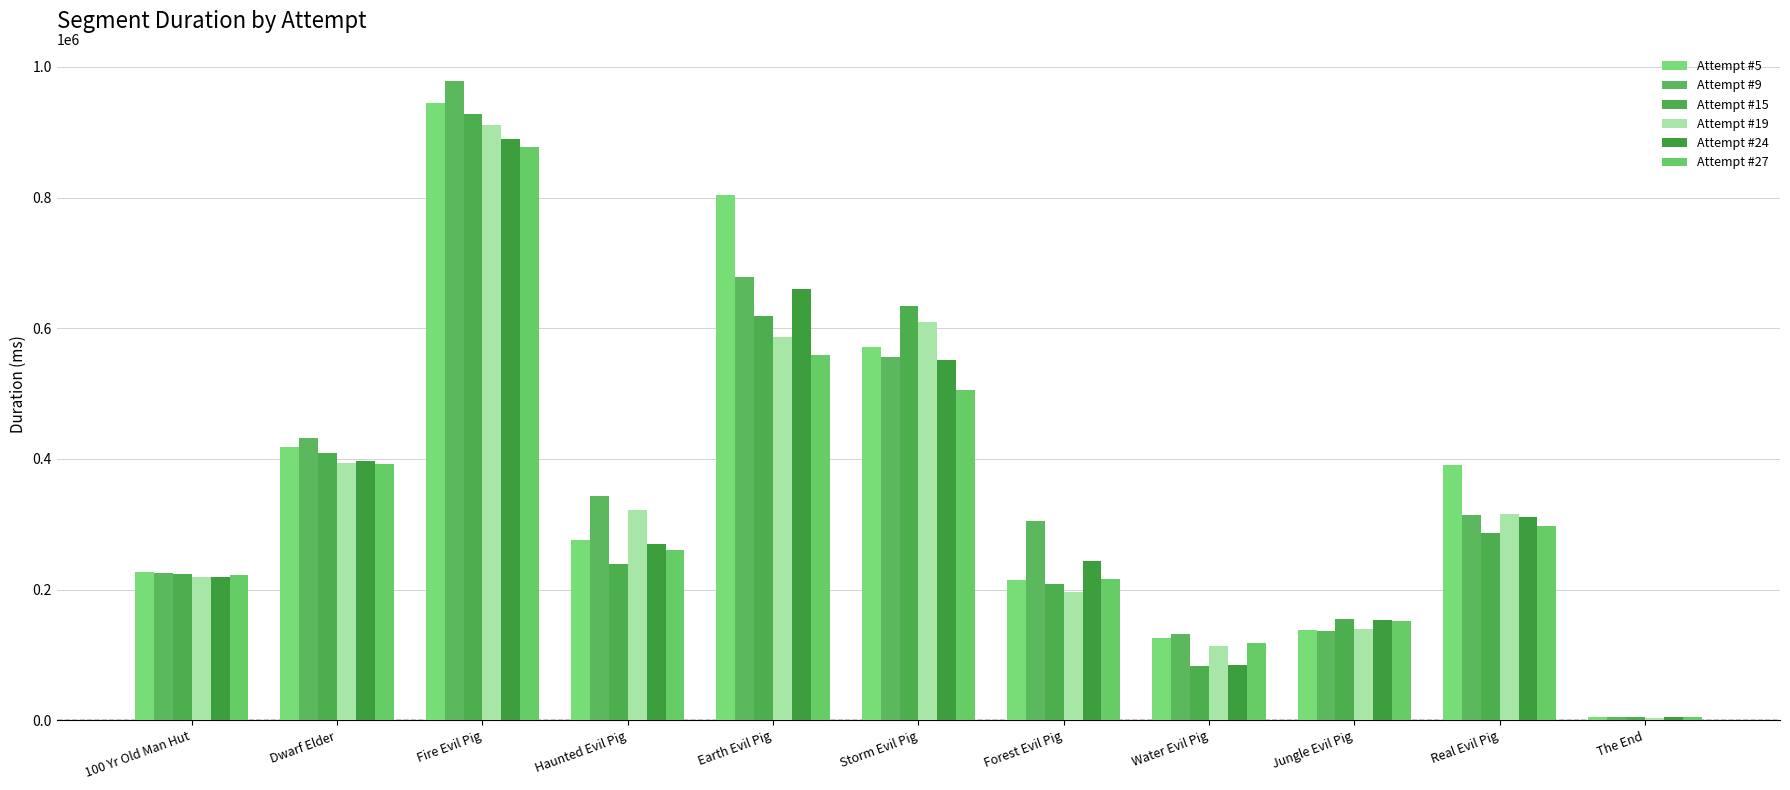

Reading left to right, what are all the values shown in this chart?

Attempt #5: 100 Yr Old Man Hut=226829	Dwarf Elder=417787	Fire Evil Pig=944239	Haunted Evil Pig=275397	Earth Evil Pig=803704	Storm Evil Pig=570930	Forest Evil Pig=215230	Water Evil Pig=126611	Jungle Evil Pig=138634	Real Evil Pig=390988	The End=4473
Attempt #9: 100 Yr Old Man Hut=226038	Dwarf Elder=432475	Fire Evil Pig=978628	Haunted Evil Pig=343117	Earth Evil Pig=677712	Storm Evil Pig=555792	Forest Evil Pig=305541	Water Evil Pig=132127	Jungle Evil Pig=136871	Real Evil Pig=314604	The End=4663
Attempt #15: 100 Yr Old Man Hut=223453	Dwarf Elder=408633	Fire Evil Pig=928051	Haunted Evil Pig=238725	Earth Evil Pig=619232	Storm Evil Pig=634327	Forest Evil Pig=209379	Water Evil Pig=82682	Jungle Evil Pig=155116	Real Evil Pig=286603	The End=4538
Attempt #19: 100 Yr Old Man Hut=219145	Dwarf Elder=393658	Fire Evil Pig=910348	Haunted Evil Pig=321395	Earth Evil Pig=585961	Storm Evil Pig=610056	Forest Evil Pig=196157	Water Evil Pig=113789	Jungle Evil Pig=140294	Real Evil Pig=315860	The End=4424
Attempt #24: 100 Yr Old Man Hut=219973	Dwarf Elder=396275	Fire Evil Pig=888995	Haunted Evil Pig=270084	Earth Evil Pig=659895	Storm Evil Pig=551434	Forest Evil Pig=244402	Water Evil Pig=84928	Jungle Evil Pig=153197	Real Evil Pig=311964	The End=4659
Attempt #27: 100 Yr Old Man Hut=222141	Dwarf Elder=391900	Fire Evil Pig=876965	Haunted Evil Pig=260461	Earth Evil Pig=559328	Storm Evil Pig=505219	Forest Evil Pig=216357	Water Evil Pig=118414	Jungle Evil Pig=151366	Real Evil Pig=297990	The End=4742